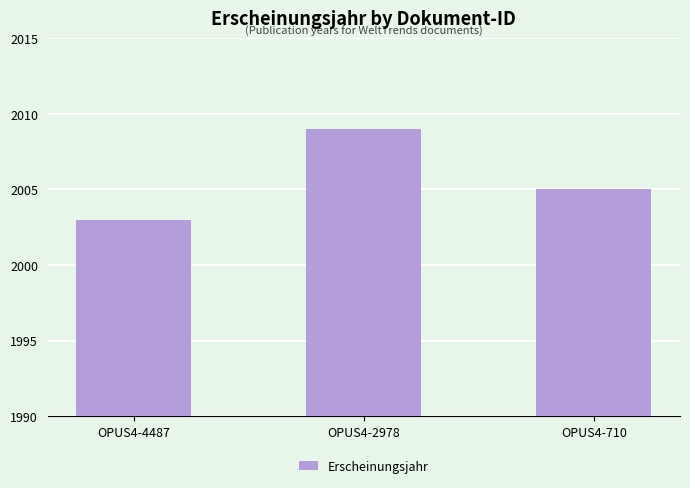

Where does the data first go above 2005?

OPUS4-2978